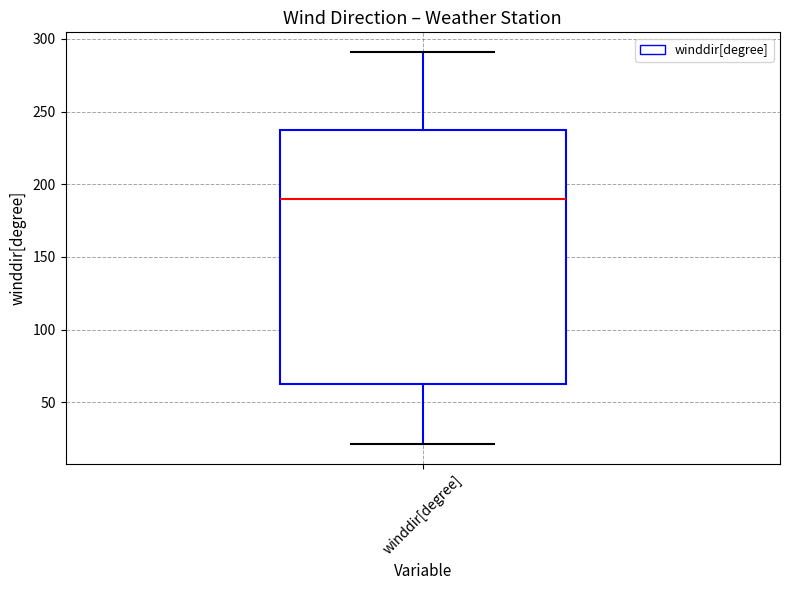

Where is the lower edge of the box for winddir[degree] on the y-axis? The values are not printed on the chart, so give them approximately, as read against the axis.

65